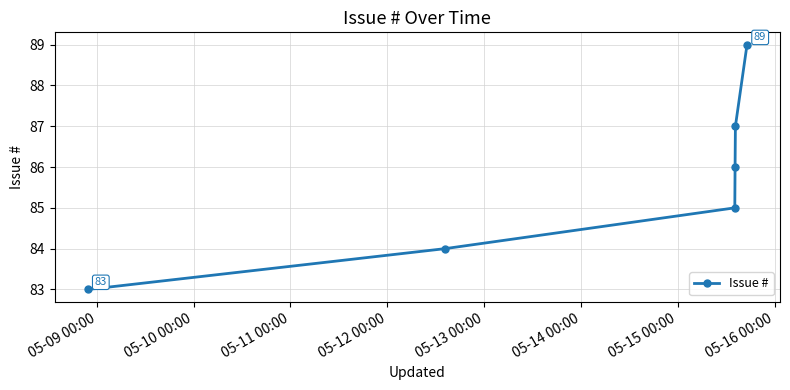

Reading left to right, transcribe all the data shown in this chart.

83	84	85	86	87	89